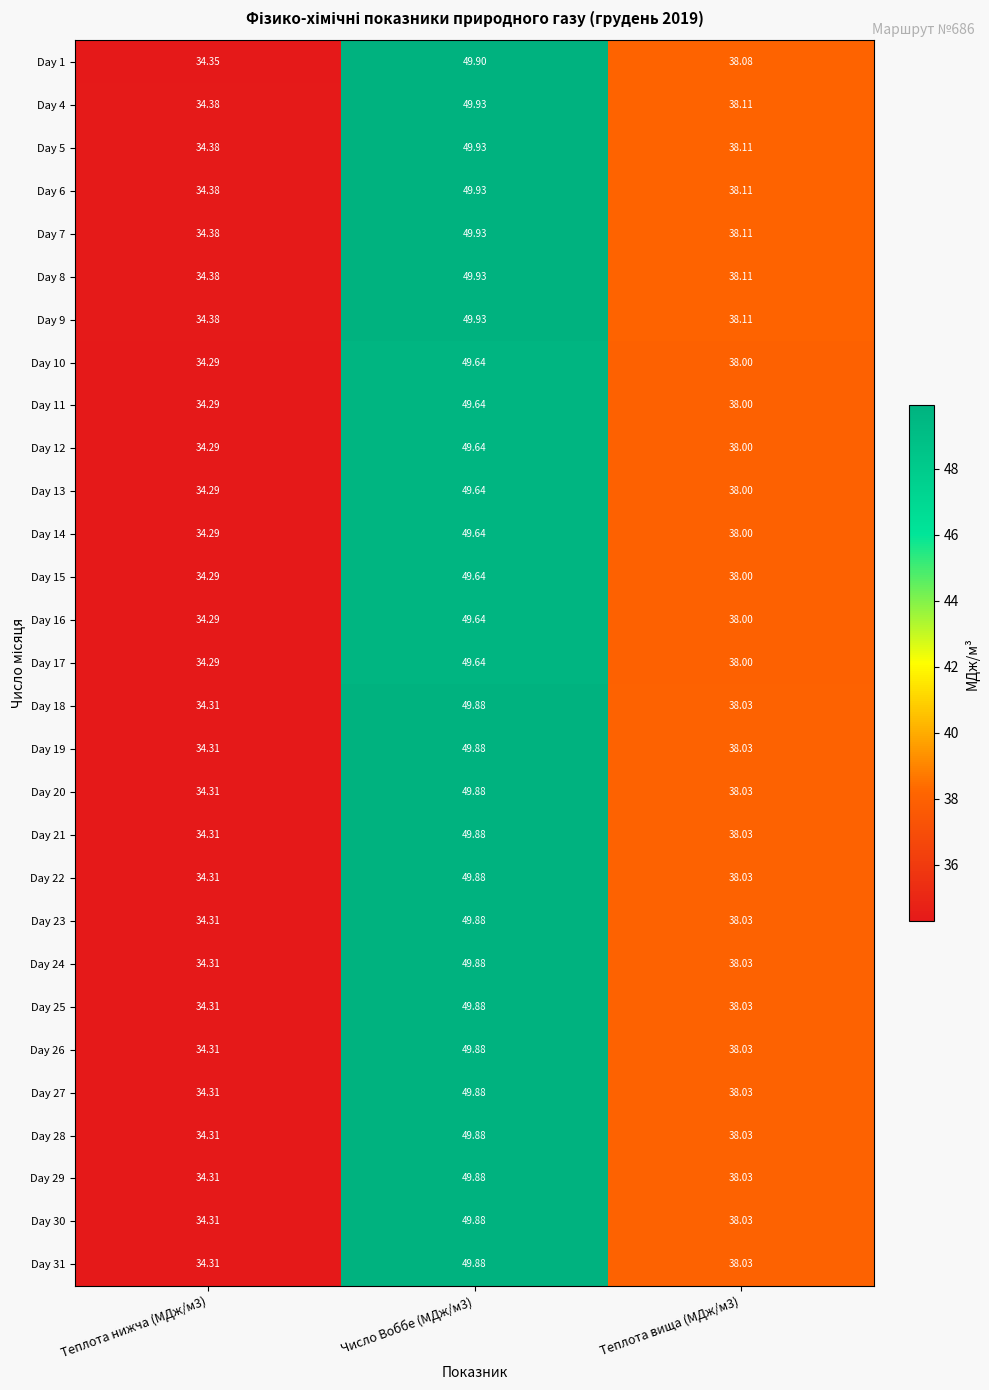

How many categories are shown in the chart?

3